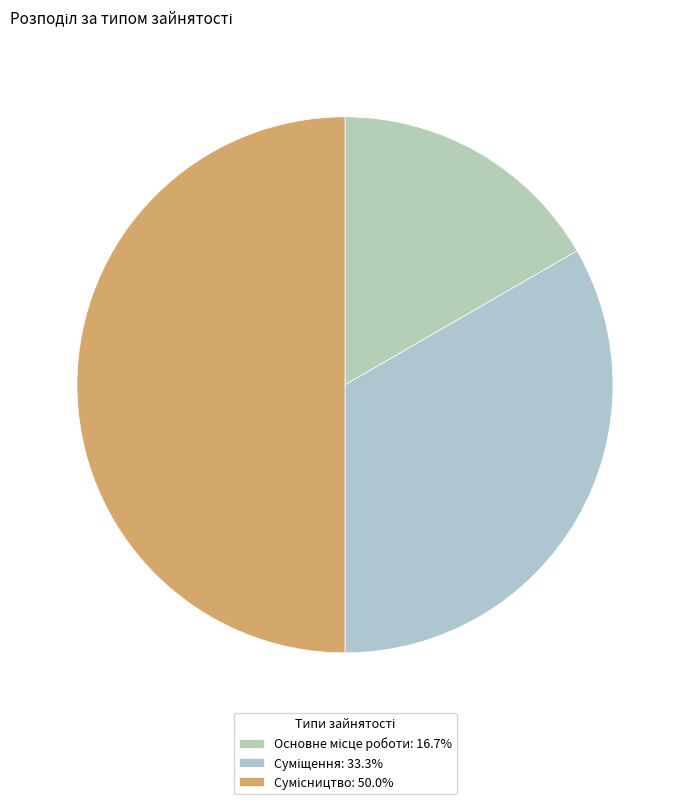

Rank the categories by value from lowest to highest.

Основне місце роботи, Суміщення, Сумісництво